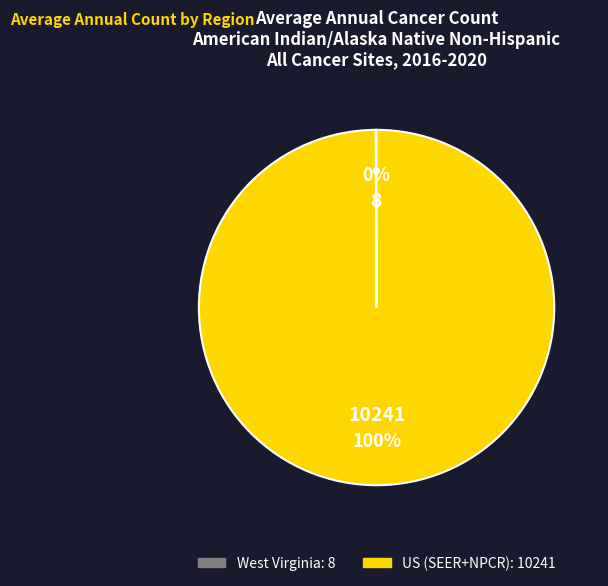

To the nearest percent, what is the average slice percentage?

50%